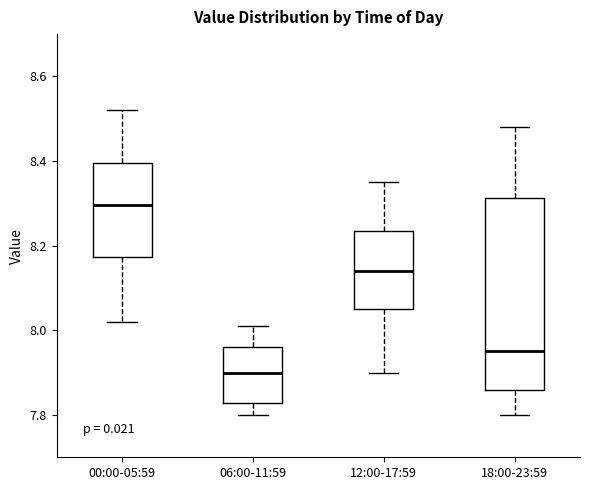

Reading left to right, transcribe this box plot: for each box, give where its median line is, the range the box spans, and where its two whiskers end, as read against the y-axis. The values are not printed on the chart, so give them approximately, as read against the axis.

00:00-05:59: median 8.30, box 8.18 to 8.40, whiskers 8.02 to 8.52
06:00-11:59: median 7.90, box 7.82 to 7.96, whiskers 7.80 to 8.02
12:00-17:59: median 8.14, box 8.06 to 8.24, whiskers 7.90 to 8.36
18:00-23:59: median 7.96, box 7.86 to 8.32, whiskers 7.80 to 8.48